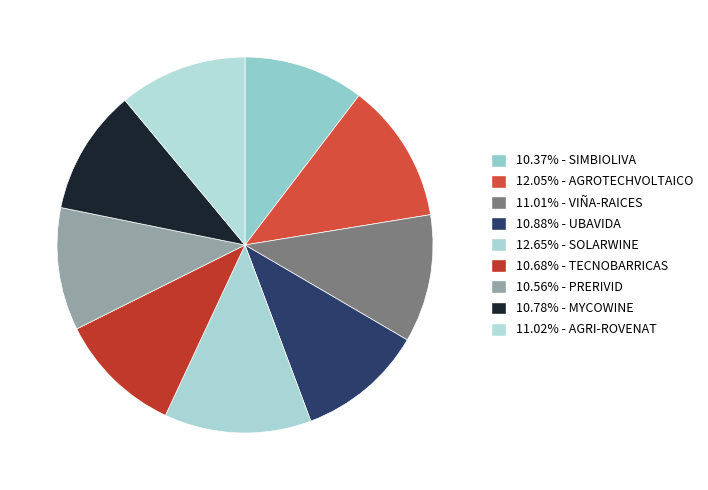

Count the number of slices in the pie.

9